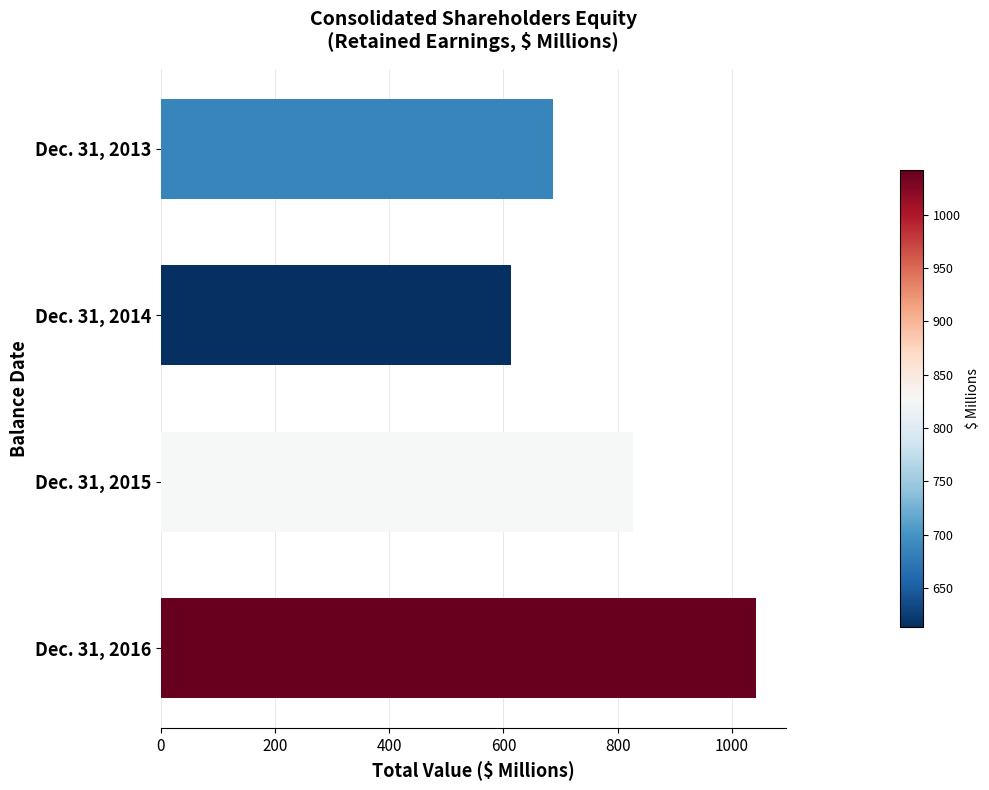

List the labels in order of value, largest first.

Dec. 31, 2016, Dec. 31, 2015, Dec. 31, 2013, Dec. 31, 2014